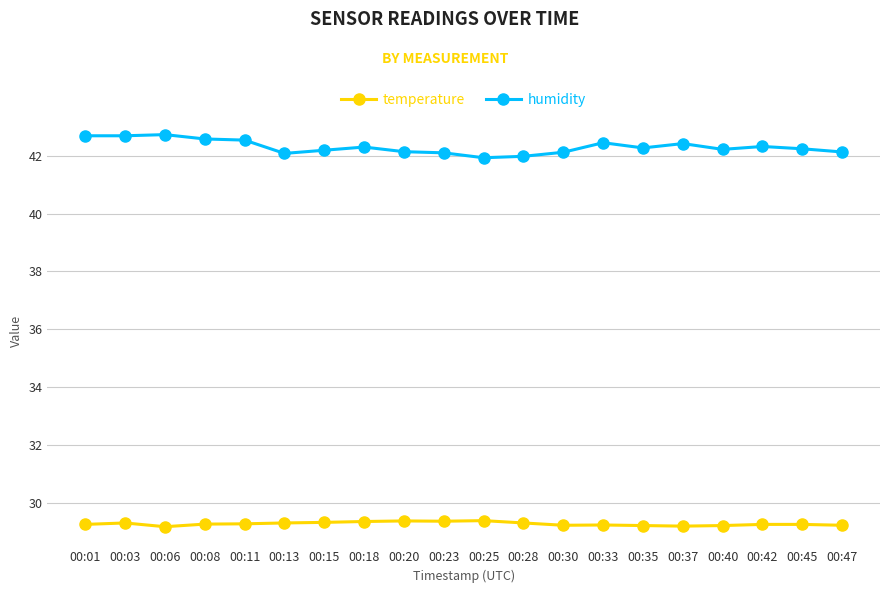

True or false: temperature has more than 2 interior local peaks.

True